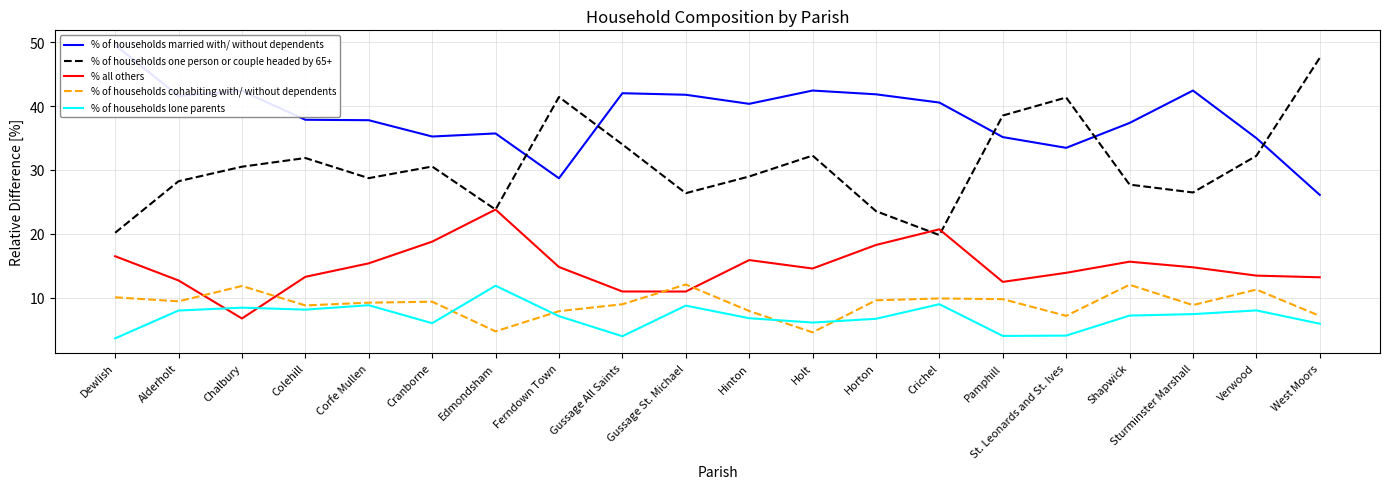

What position from the left is Pamphill?

15